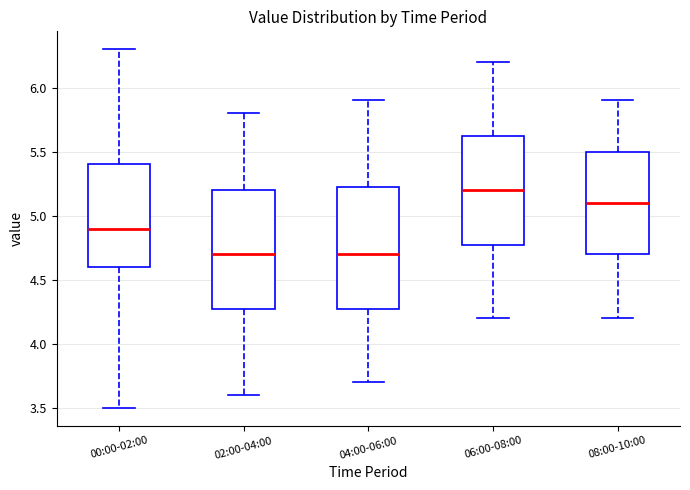

Which box's median line is the highest?

06:00-08:00